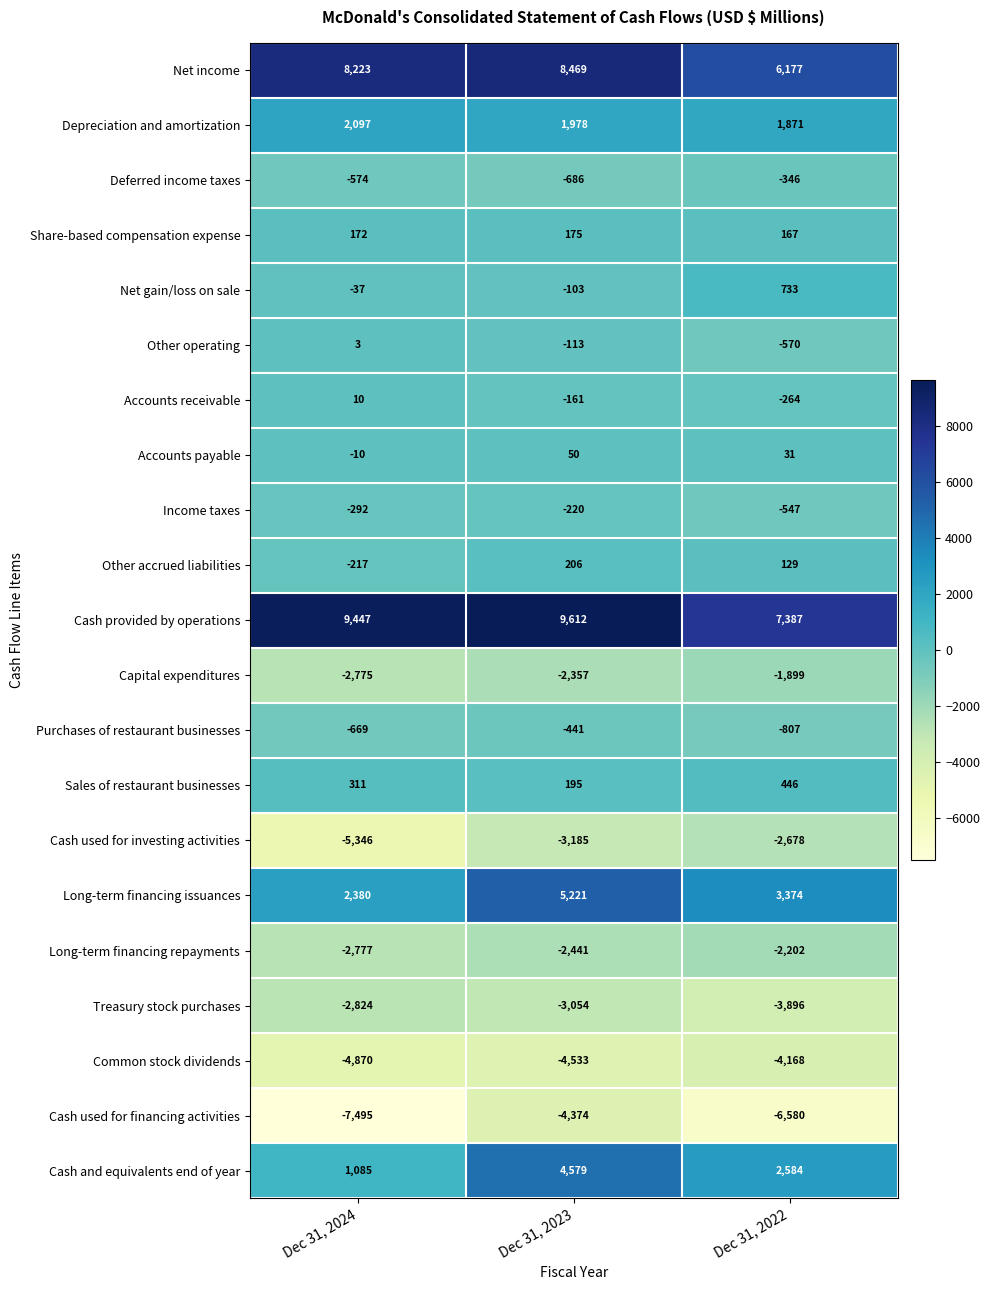

At Dec 31, 2023, list the series in order from largest to smallest.

Cash provided by operations, Net income, Long-term financing issuances, Cash and equivalents end of year, Depreciation and amortization, Other accrued liabilities, Sales of restaurant businesses, Share-based compensation expense, Accounts payable, Net gain/loss on sale, Other operating, Accounts receivable, Income taxes, Purchases of restaurant businesses, Deferred income taxes, Capital expenditures, Long-term financing repayments, Treasury stock purchases, Cash used for investing activities, Cash used for financing activities, Common stock dividends